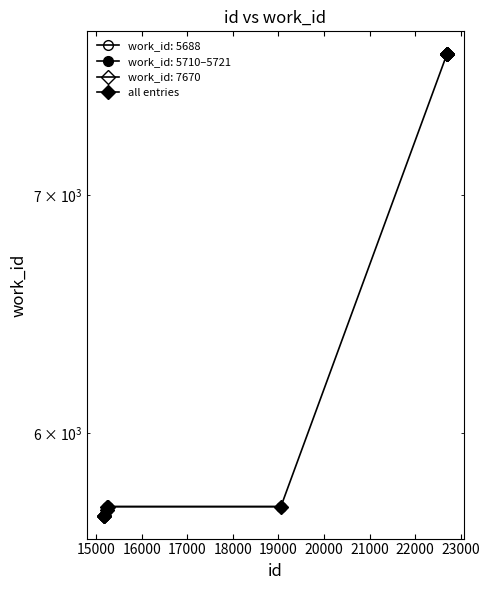

Approximately how many times larger is the value at 21000 compared to 16000?

1.3